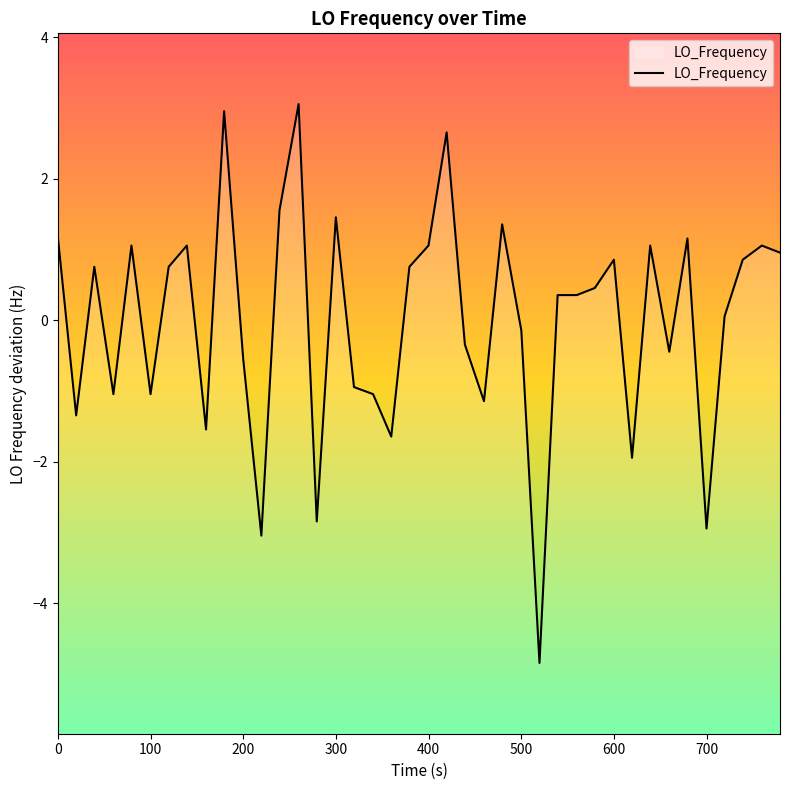

What is the greatest value displayed?

3.1